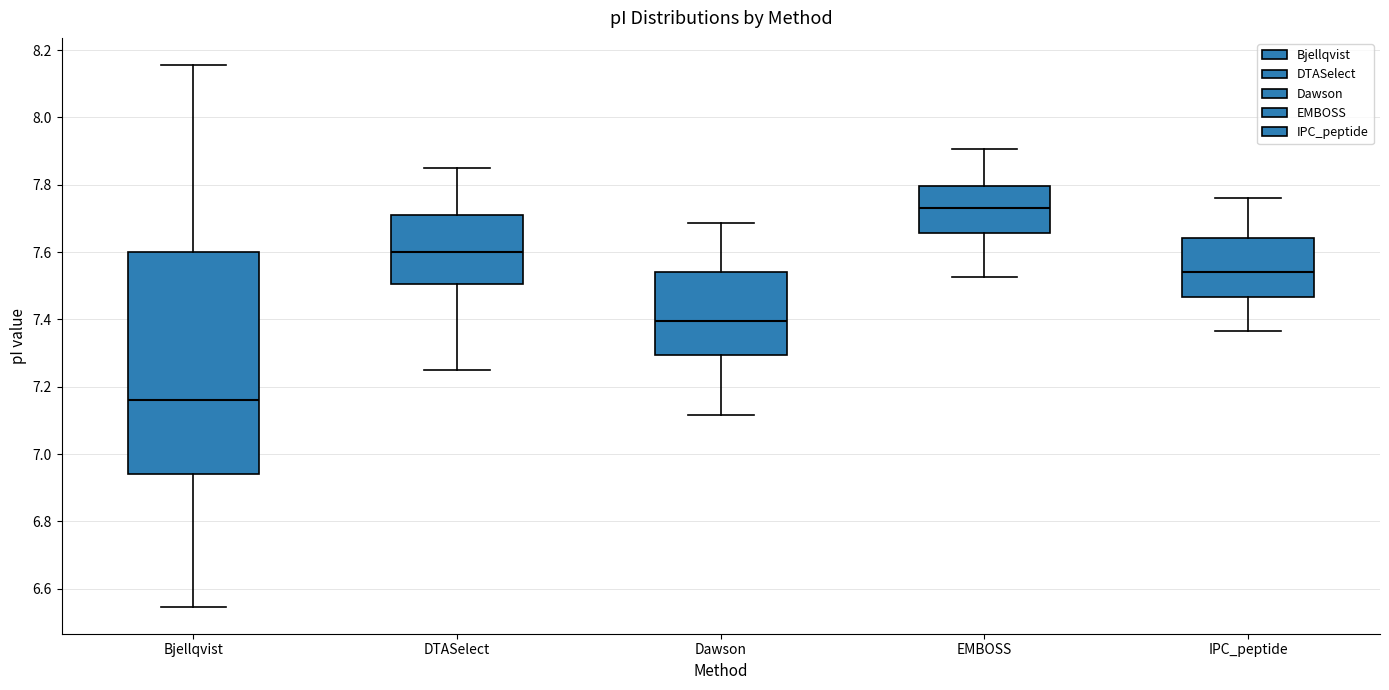

Which box is the tallest, from its lower edge to its upper edge?

Bjellqvist